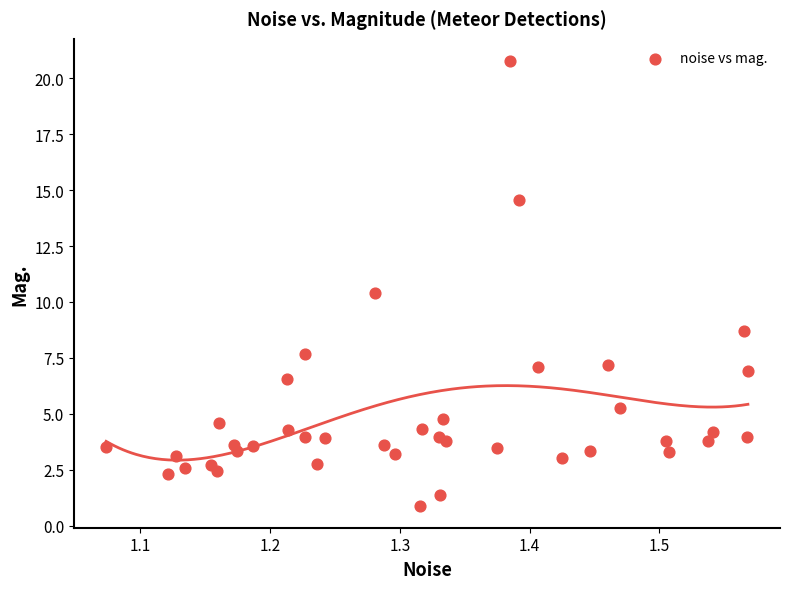

What Y value in the scatter plot is closest to 10?

10.4